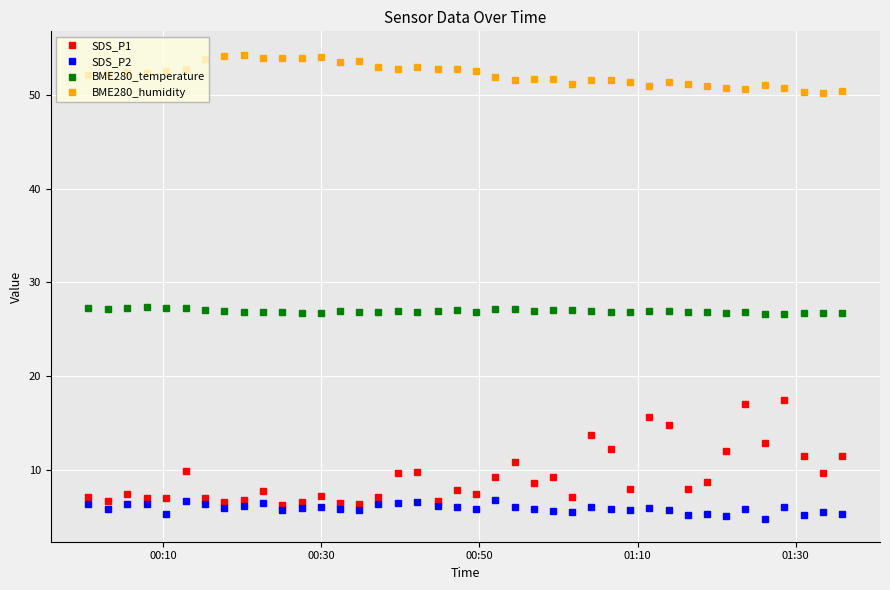

True or false: BME280_humidity has more than 2 interior local peaks.

True